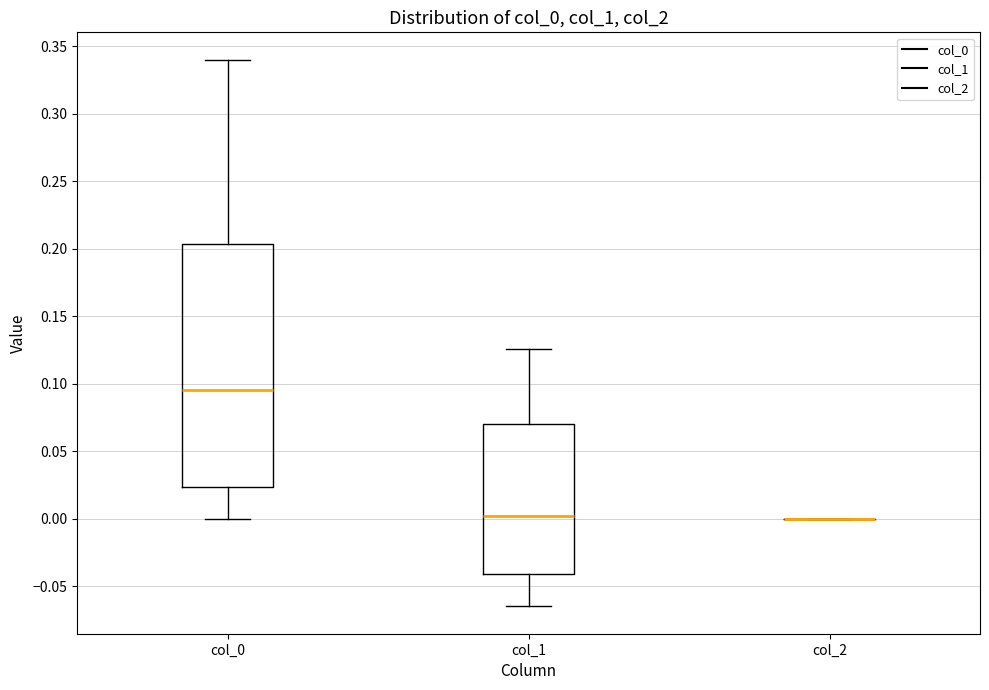

Reading left to right, transcribe this box plot: for each box, give where its median line is, the range the box spans, and where its two whiskers end, as read against the y-axis. The values are not printed on the chart, so give them approximately, as read against the axis.

col_0: median 0.095, box 0.025 to 0.205, whiskers 0.000 to 0.340
col_1: median 0.000, box -0.040 to 0.070, whiskers -0.065 to 0.125
col_2: box collapsed to a line at 0.000, whiskers 0.000 to 0.000